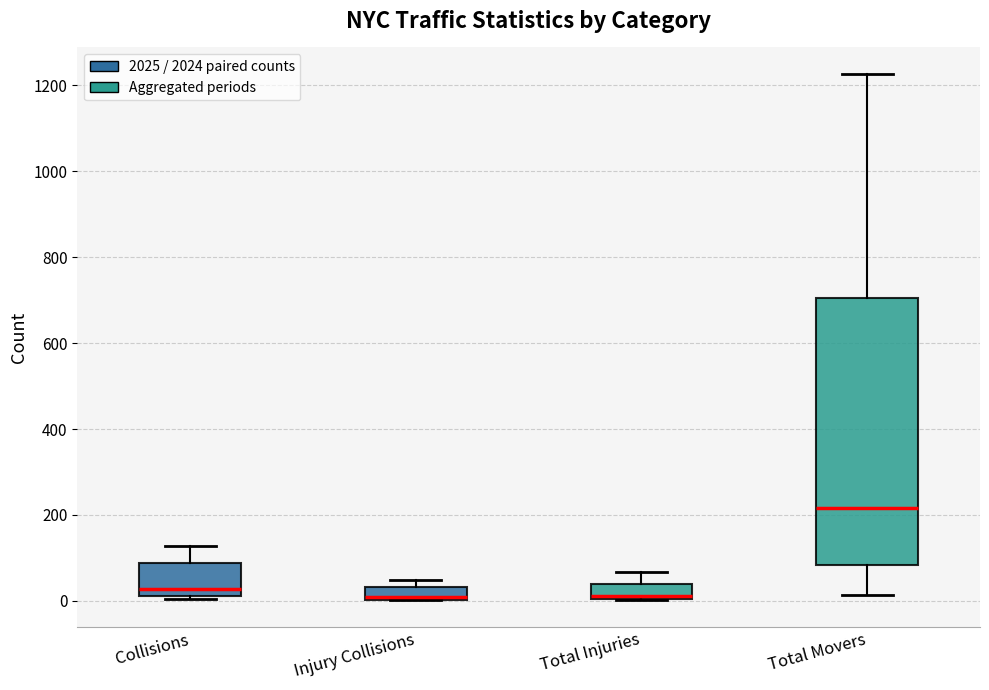

Which box is the tallest, from its lower edge to its upper edge?

Total Movers